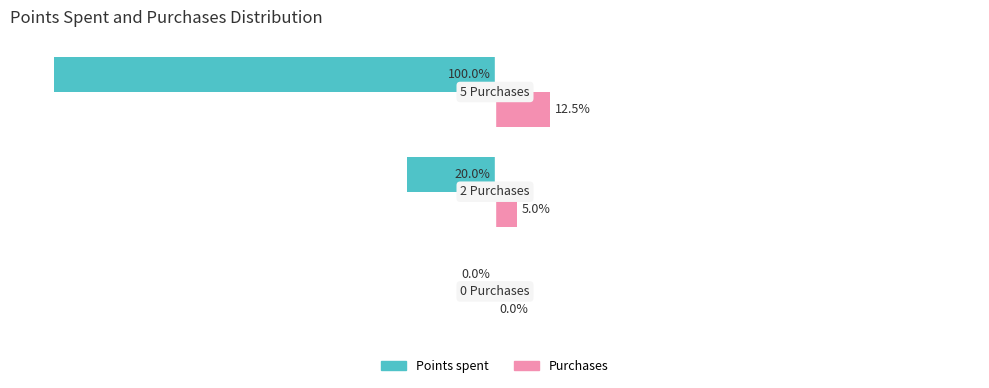

Which series has the largest total across all categories?

Purchases